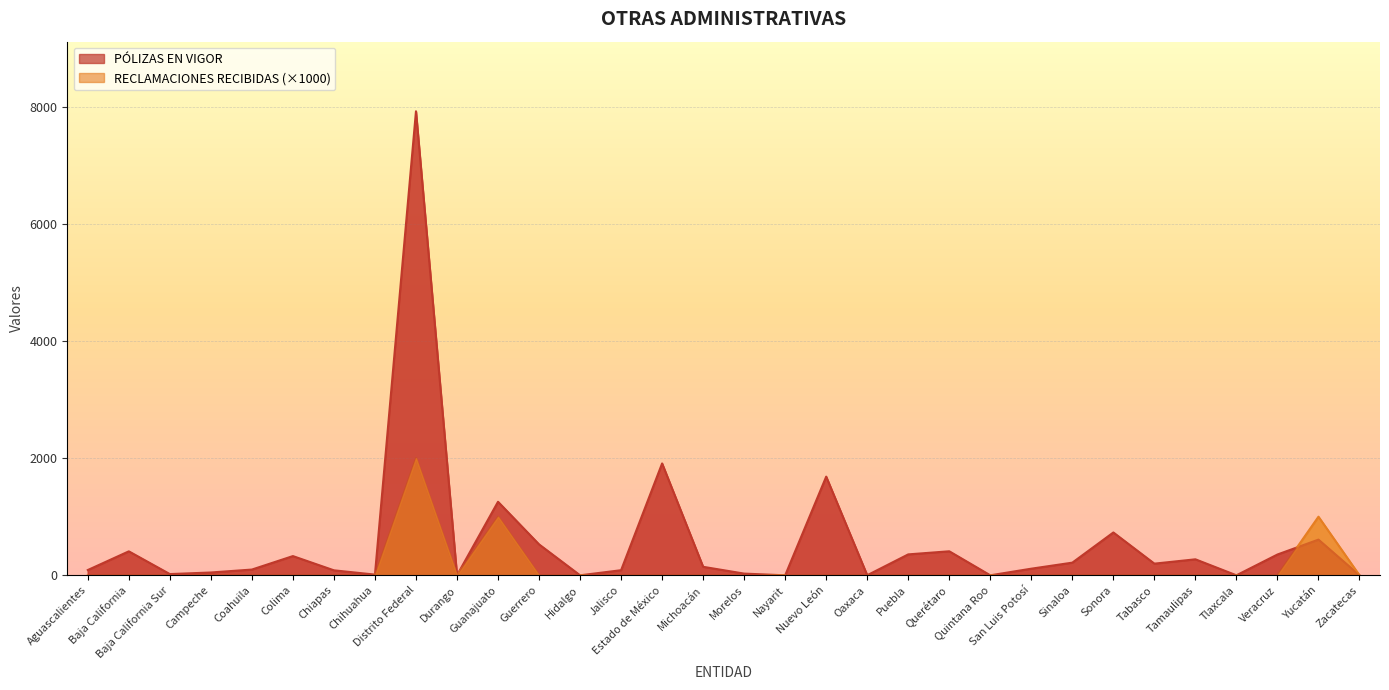

List the labels in order of PÓLIZAS EN VIGOR value, largest first.

Distrito Federal, Estado de México, Nuevo León, Guanajuato, Sonora, Yucatán, Guerrero, Querétaro, Baja California, Puebla, Veracruz, Colima, Tamaulipas, Sinaloa, Tabasco, Michoacán, San Luis Potosí, Coahuila, Aguascalientes, Jalisco, Chiapas, Campeche, Morelos, Baja California Sur, Chihuahua, Oaxaca, Durango, Hidalgo, Nayarit, Quintana Roo, Tlaxcala, Zacatecas